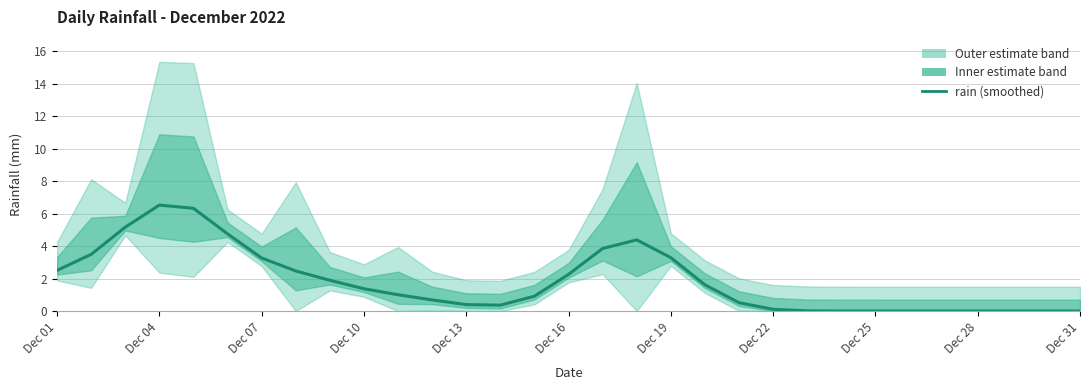

How many values are above zero?

24